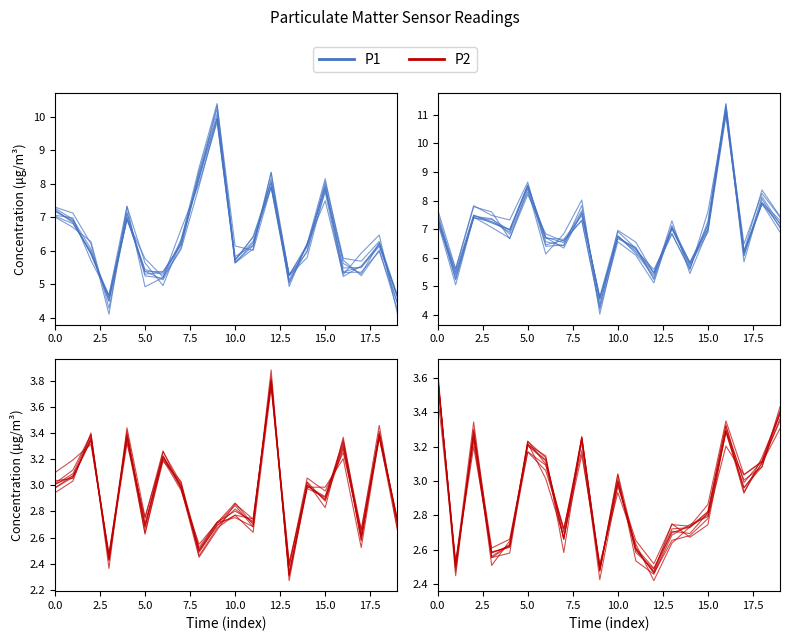

At how many categories does at least one series exceed 3?

20